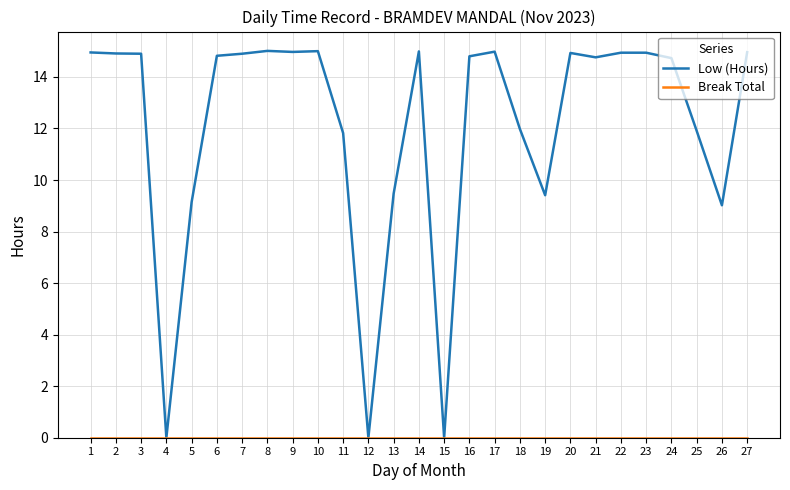

Which series has the widest spread of values?

Low (Hours)